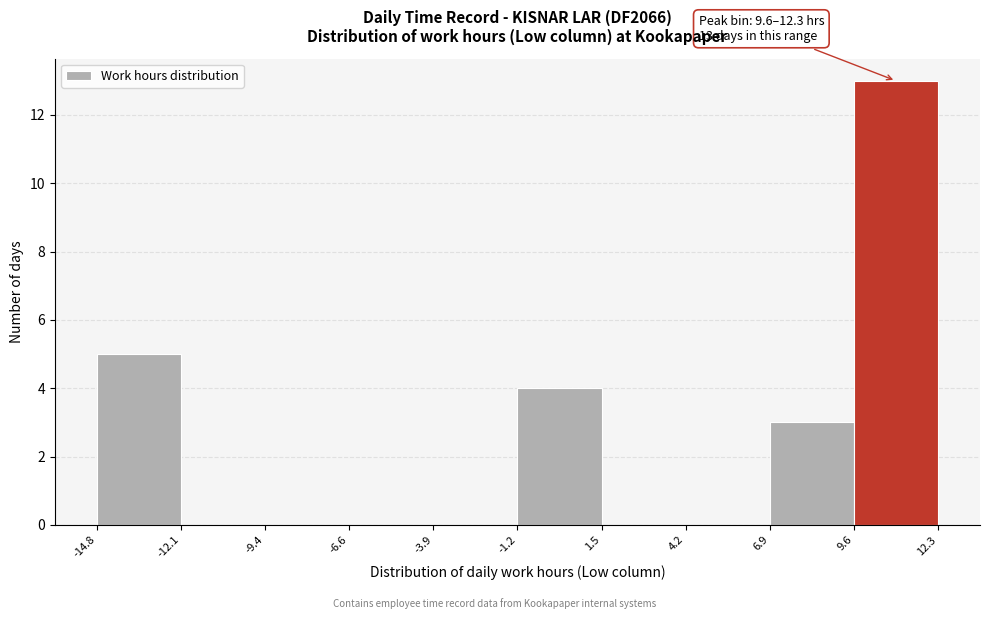

Over which range of the x-axis is the bar tallest?

9.6 to 12.3